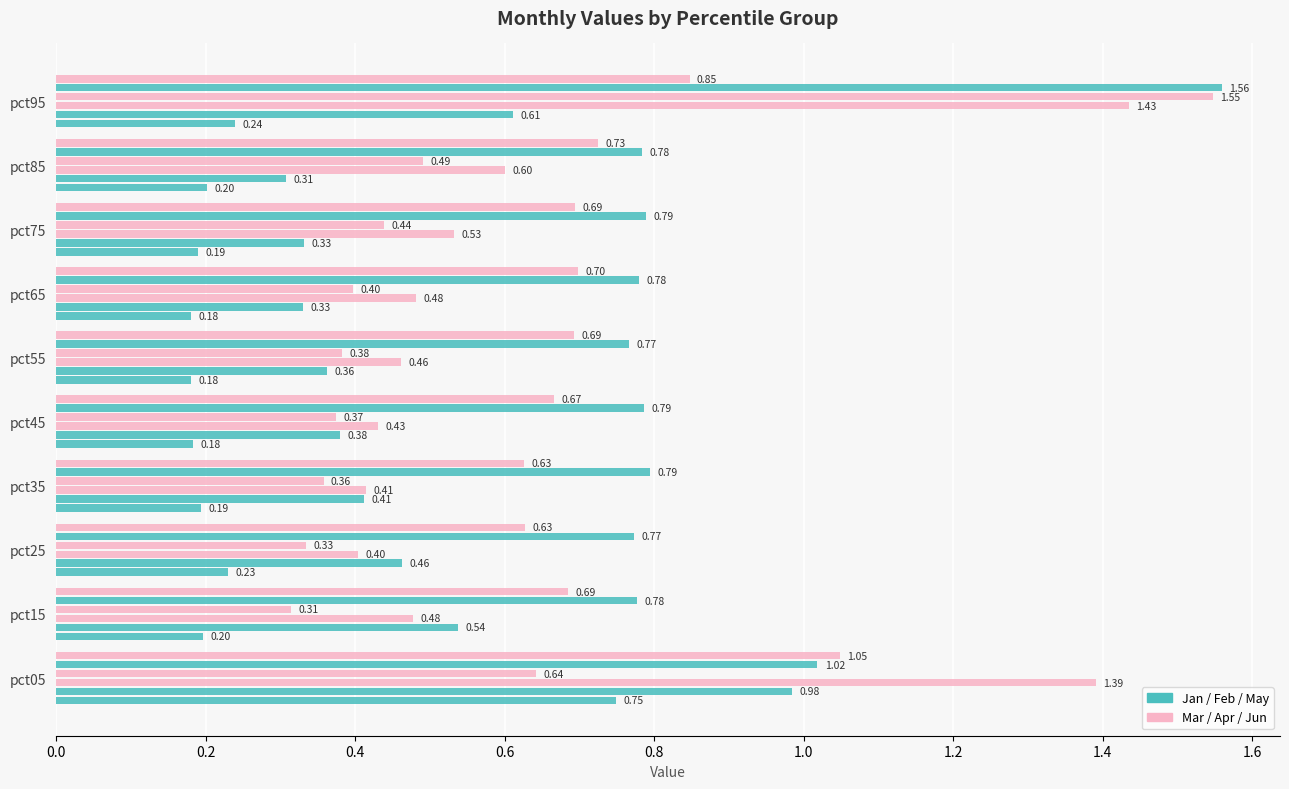

How many series are shown in this chart?

6